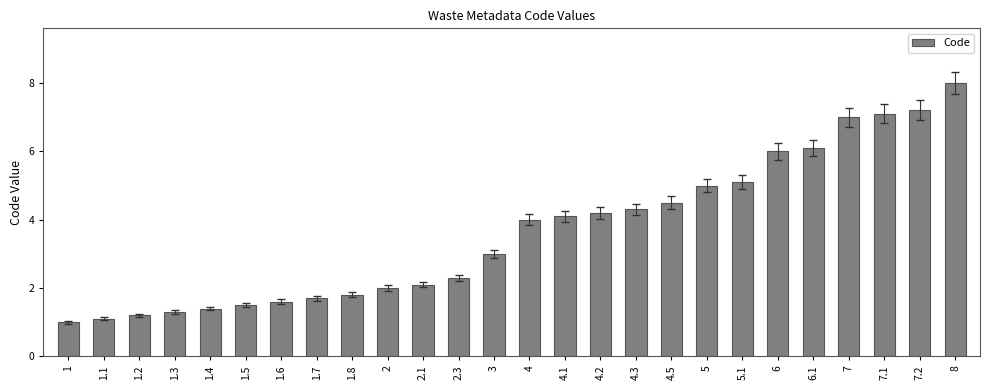

What is the value of the 12th bar from the left?

2.3